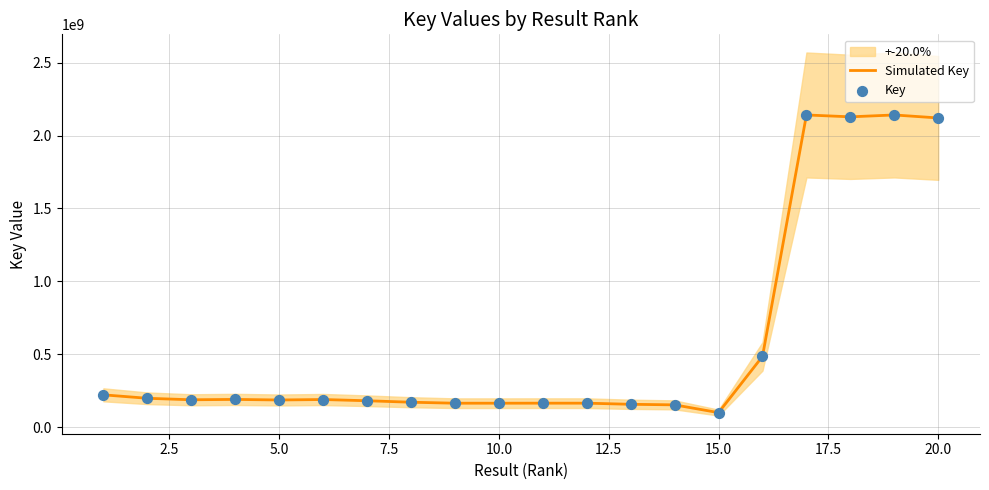

Which series has the widest spread of Y values?

Simulated Key